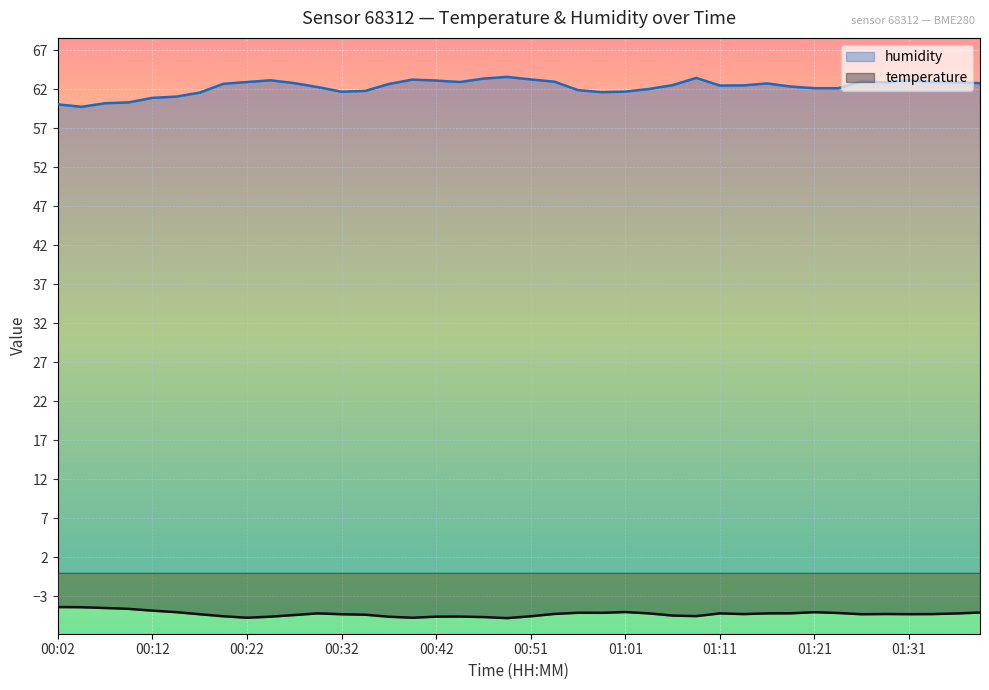

What is the label of the 3rd point from the right?

01:33